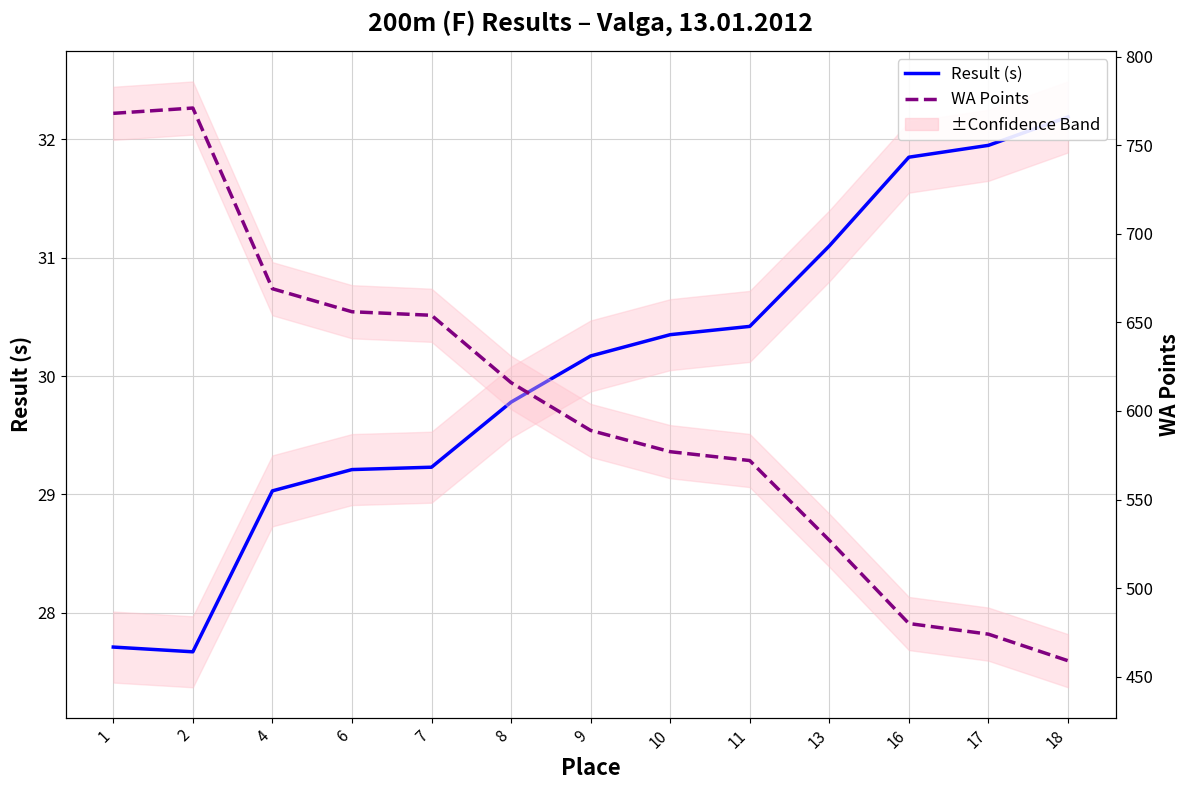

Reading right to left, what are all the values shown in this chart?

Result (s): 18=32.2	17=31.9	16=31.9	13=31.1	11=30.4	10=30.4	9=30.2	8=29.8	7=29.2	6=29.2	4=29.0	2=27.7	1=27.7
WA Points: 18=459.0	17=474.0	16=480.0	13=527.0	11=572.0	10=577.0	9=589.0	8=616.0	7=654.0	6=656.0	4=669.0	2=771.0	1=768.0